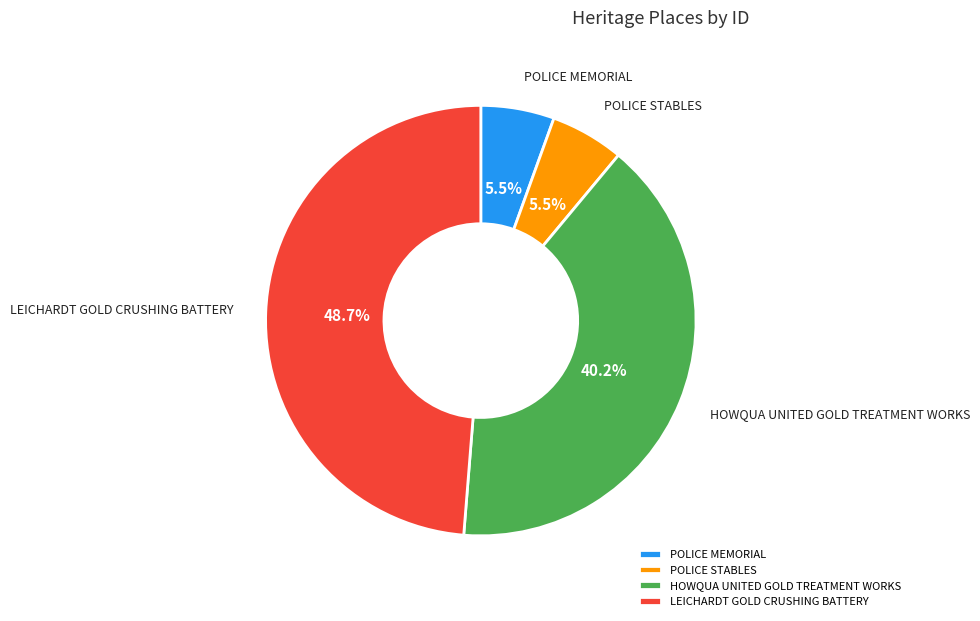

Between LEICHARDT GOLD CRUSHING BATTERY and HOWQUA UNITED GOLD TREATMENT WORKS, which is larger?

LEICHARDT GOLD CRUSHING BATTERY